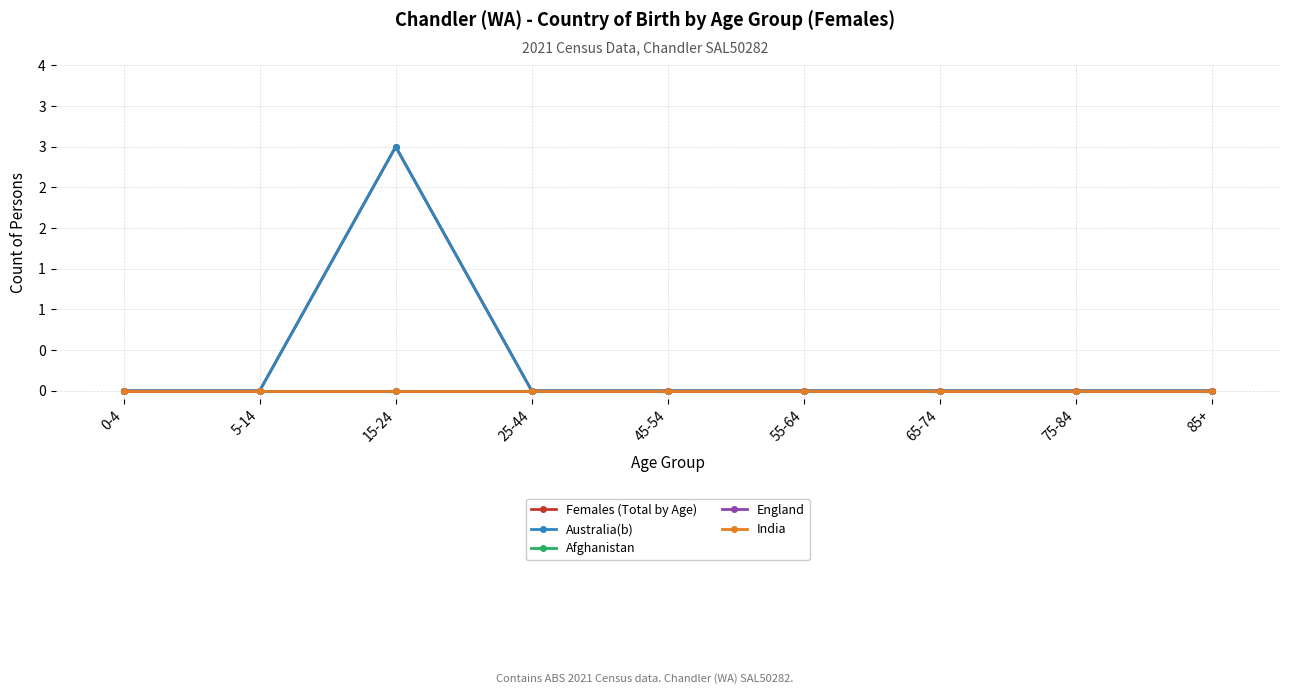

Reading left to right, extract all data points from this chart.

Females (Total by Age): 0-4=0	5-14=0	15-24=3	25-44=0	45-54=0	55-64=0	65-74=0	75-84=0	85+=0
Australia(b): 0-4=0	5-14=0	15-24=3	25-44=0	45-54=0	55-64=0	65-74=0	75-84=0	85+=0
Afghanistan: 0-4=0	5-14=0	15-24=0	25-44=0	45-54=0	55-64=0	65-74=0	75-84=0	85+=0
England: 0-4=0	5-14=0	15-24=0	25-44=0	45-54=0	55-64=0	65-74=0	75-84=0	85+=0
India: 0-4=0	5-14=0	15-24=0	25-44=0	45-54=0	55-64=0	65-74=0	75-84=0	85+=0